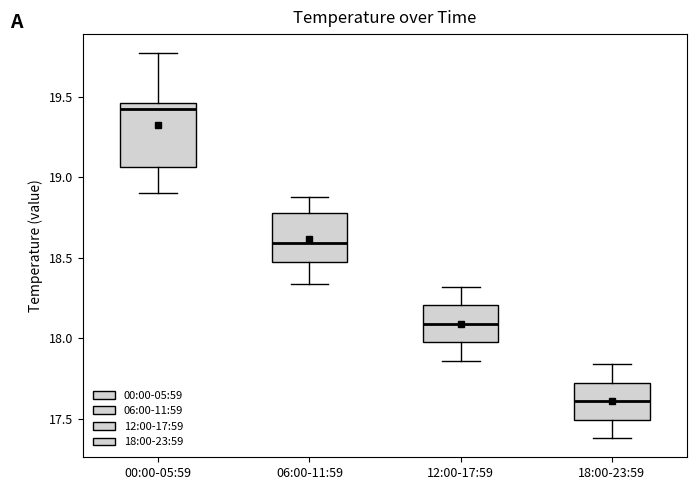

Reading left to right, transcribe this box plot: for each box, give where its median line is, the range the box spans, and where its two whiskers end, as read against the y-axis. The values are not printed on the chart, so give them approximately, as read against the axis.

00:00-05:59: median 19.45 (just below the box's upper edge), box 19.05 to 19.45, whiskers 18.90 to 19.75
06:00-11:59: median 18.60, box 18.45 to 18.80, whiskers 18.35 to 18.90
12:00-17:59: median 18.10, box 18.00 to 18.20, whiskers 17.85 to 18.30
18:00-23:59: median 17.60, box 17.50 to 17.75, whiskers 17.40 to 17.85